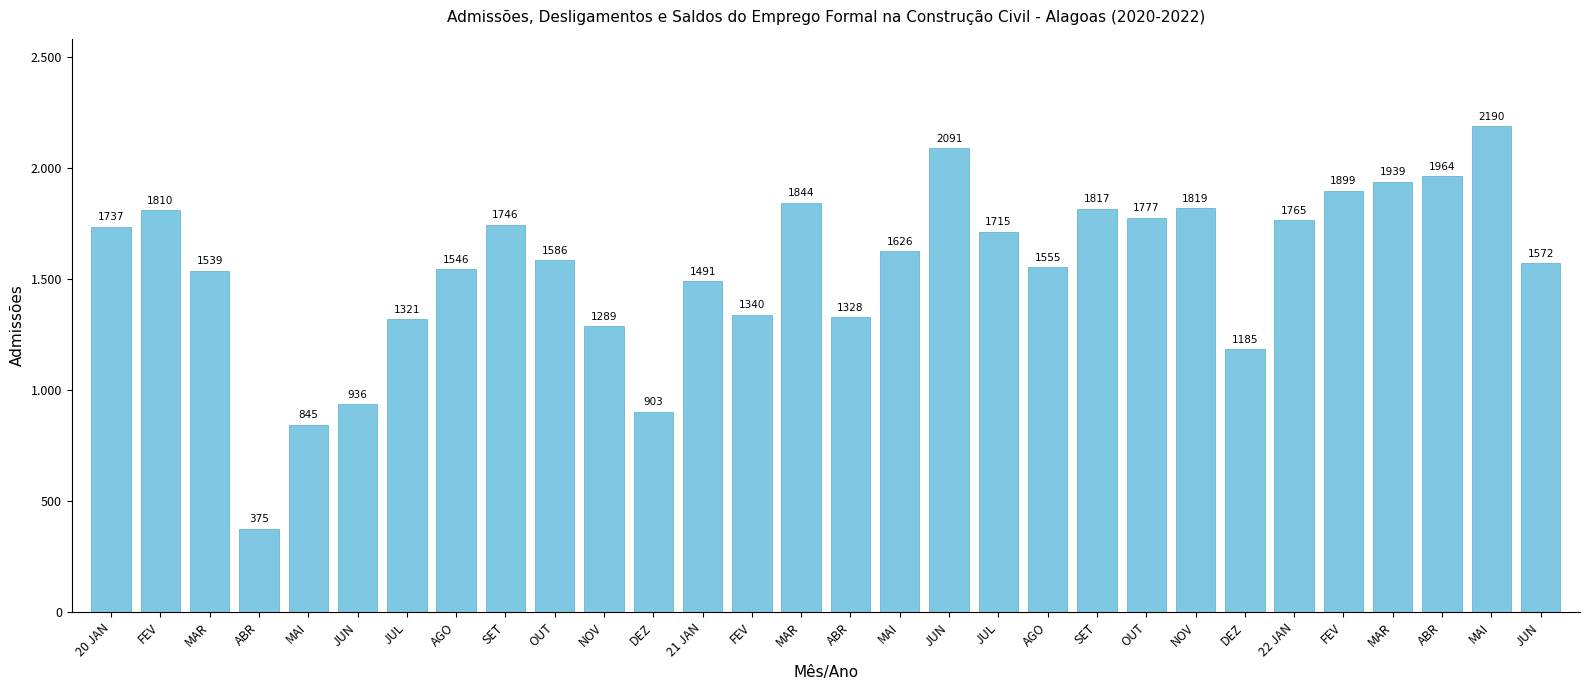

Are the bars horizontal?

No